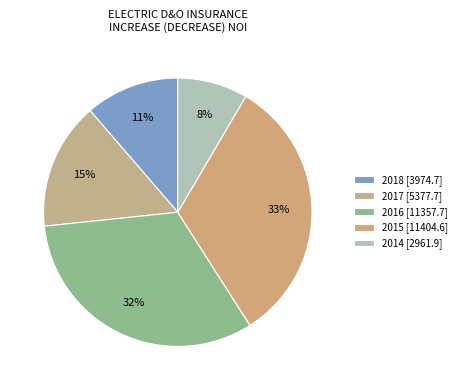

To the nearest percent, what is the difference between the 2015 and 2014 slice percentages?

24%